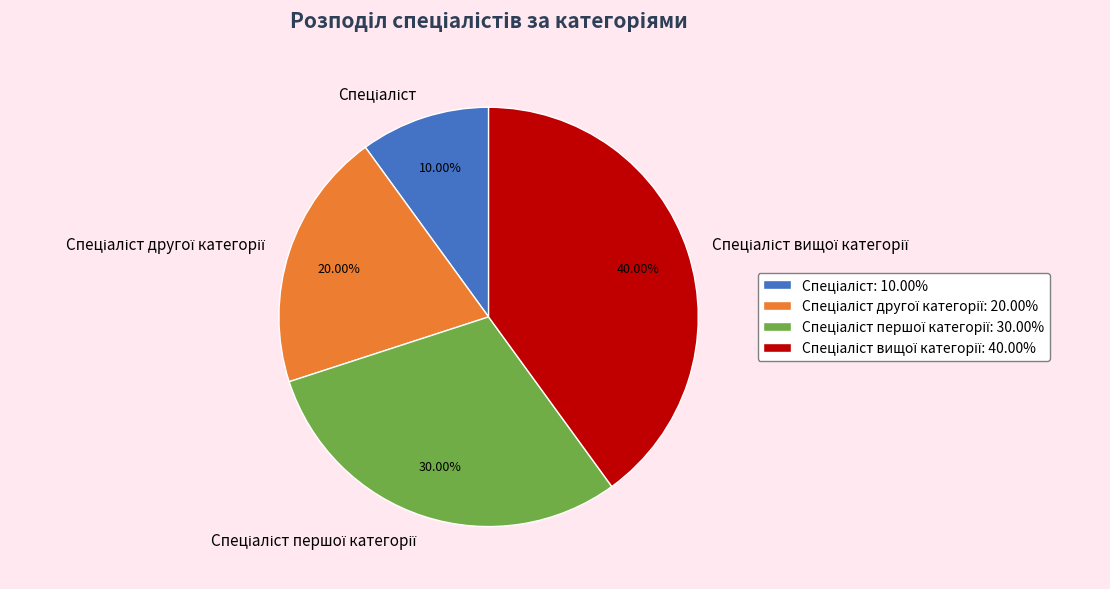

Is there any slice that represents more than half of the pie?

No